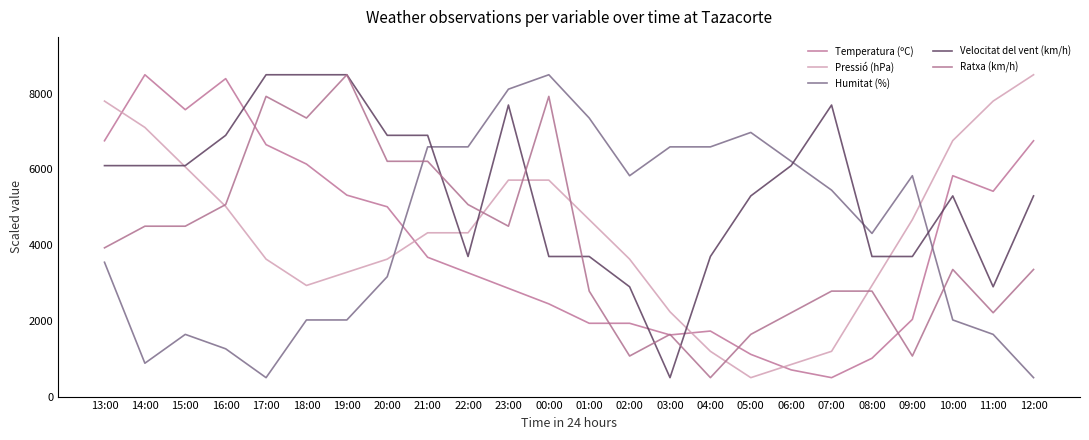

What is the average value of the Pressió (hPa) series?

4355.1